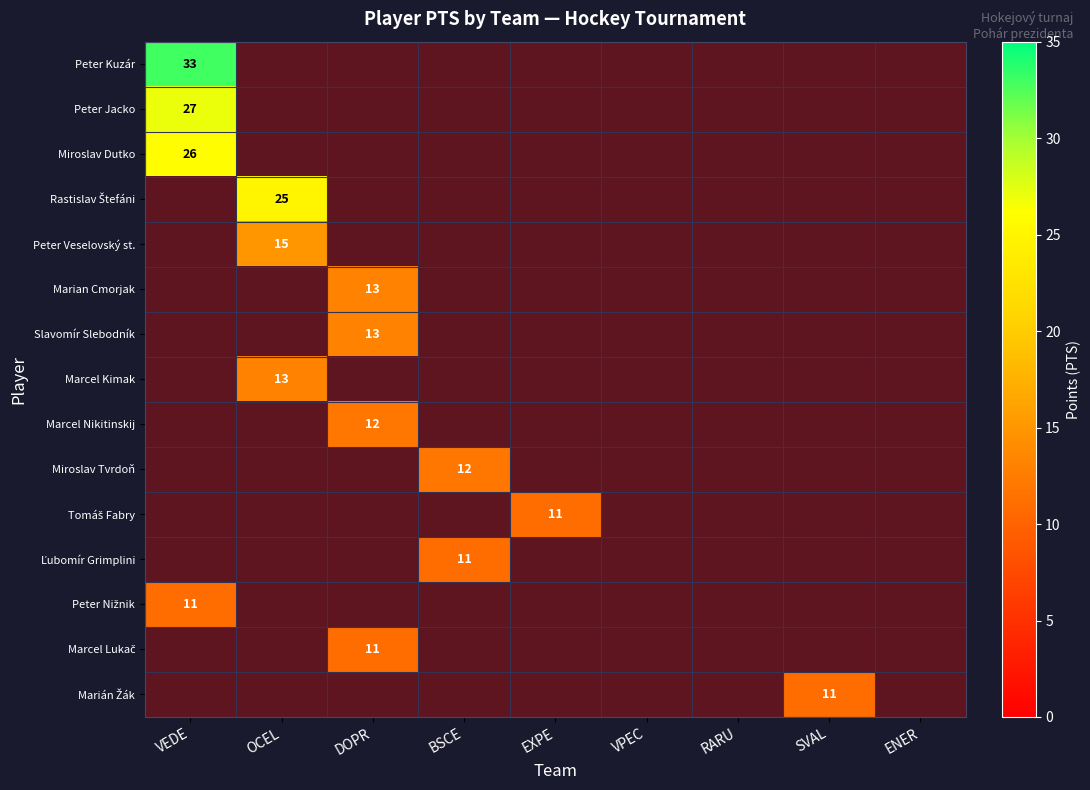

Which series has the largest range (max minus min)?

Peter Kuzár